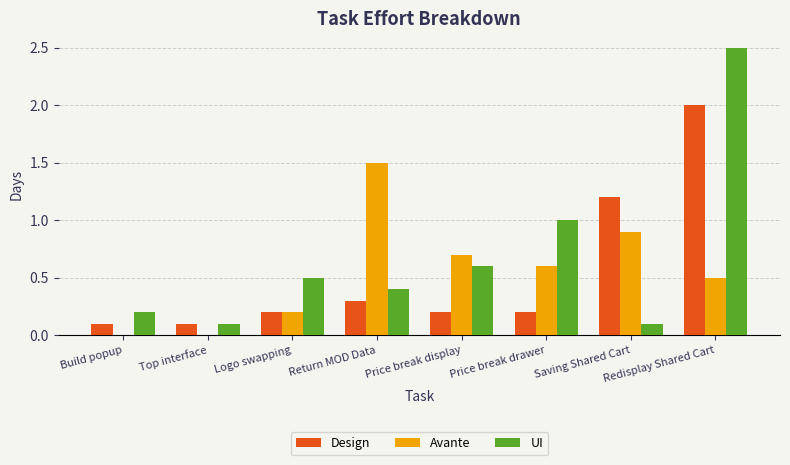

Reading left to right, extract all data points from this chart.

Design: Build popup=0.1	Top interface=0.1	Logo swapping=0.2	Return MOD Data=0.3	Price break display=0.2	Price break drawer=0.2	Saving Shared Cart=1.2	Redisplay Shared Cart=2.0
Avante: Build popup=0.0	Top interface=0.0	Logo swapping=0.2	Return MOD Data=1.5	Price break display=0.7	Price break drawer=0.6	Saving Shared Cart=0.9	Redisplay Shared Cart=0.5
UI: Build popup=0.2	Top interface=0.1	Logo swapping=0.5	Return MOD Data=0.4	Price break display=0.6	Price break drawer=1.0	Saving Shared Cart=0.1	Redisplay Shared Cart=2.5